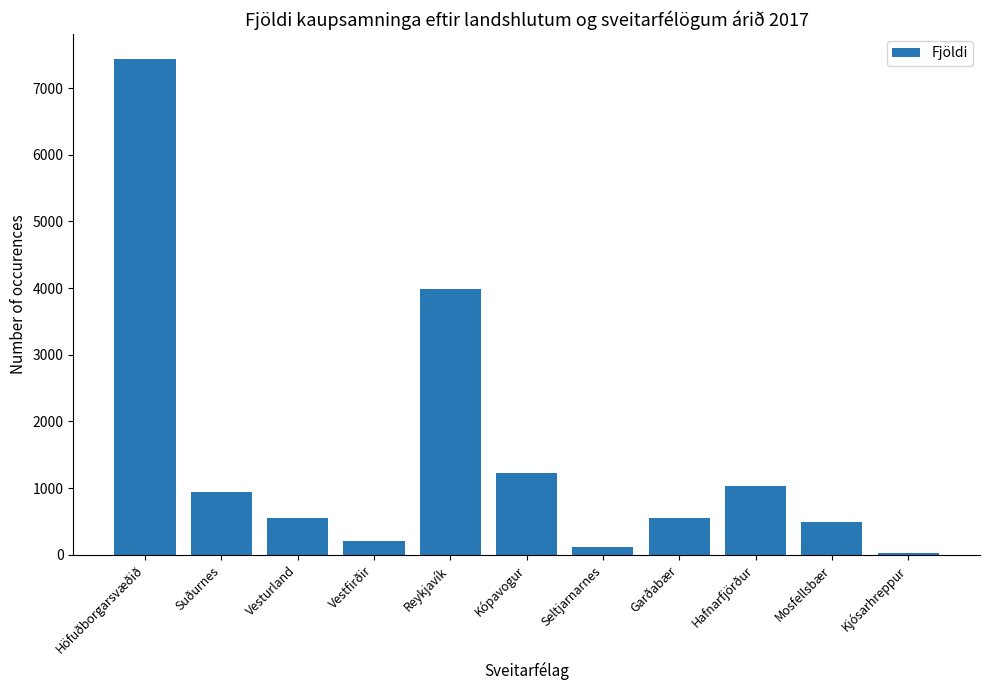

Count the number of categories in the chart.

11